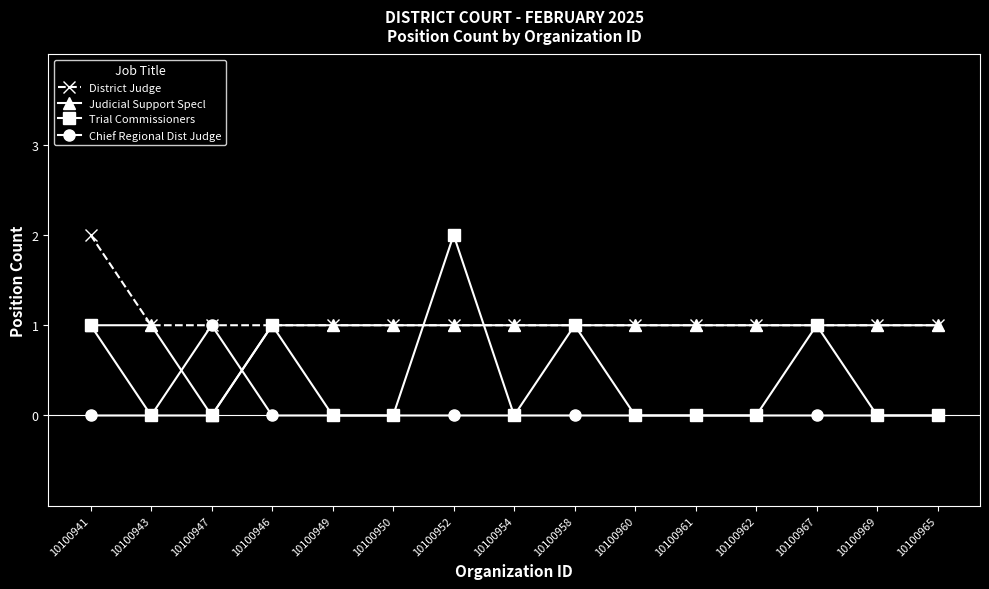

The Judicial Support Specl series shows 0 at 10100958. True or false?

False